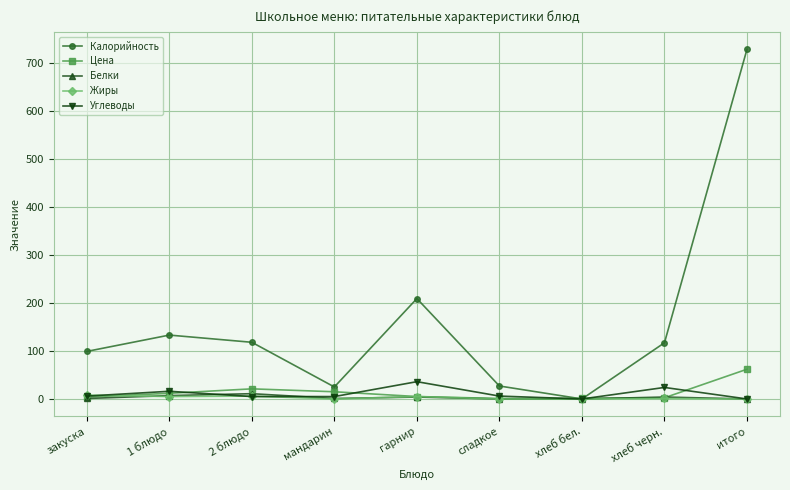

What is the label of the 1st point from the right?

итого